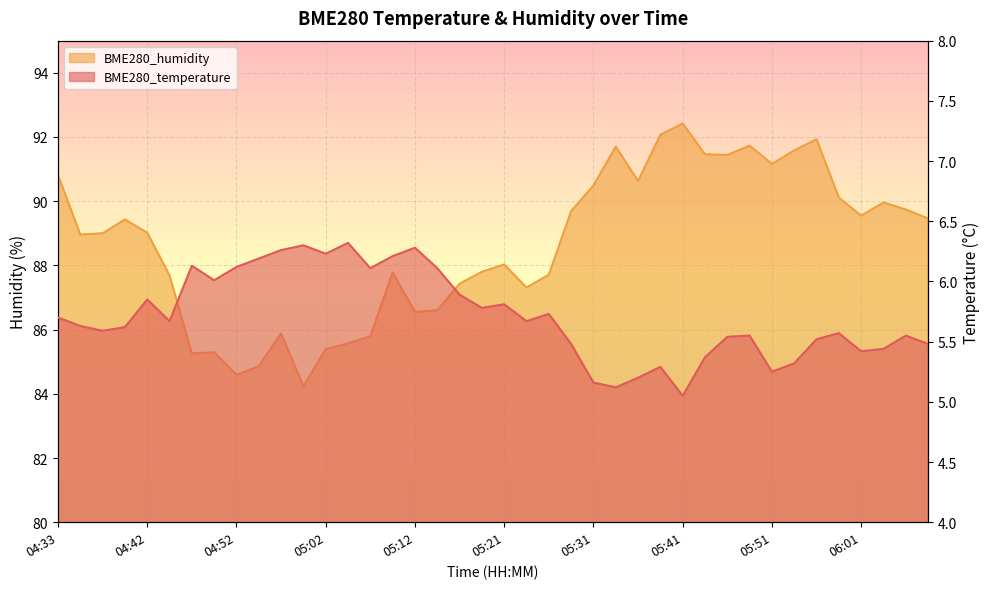

What is the total value across all series at 04:40?

95.1